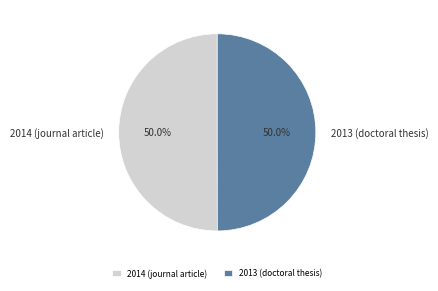

What portion of the pie excludes 2013 (doctoral thesis)?

50.0%